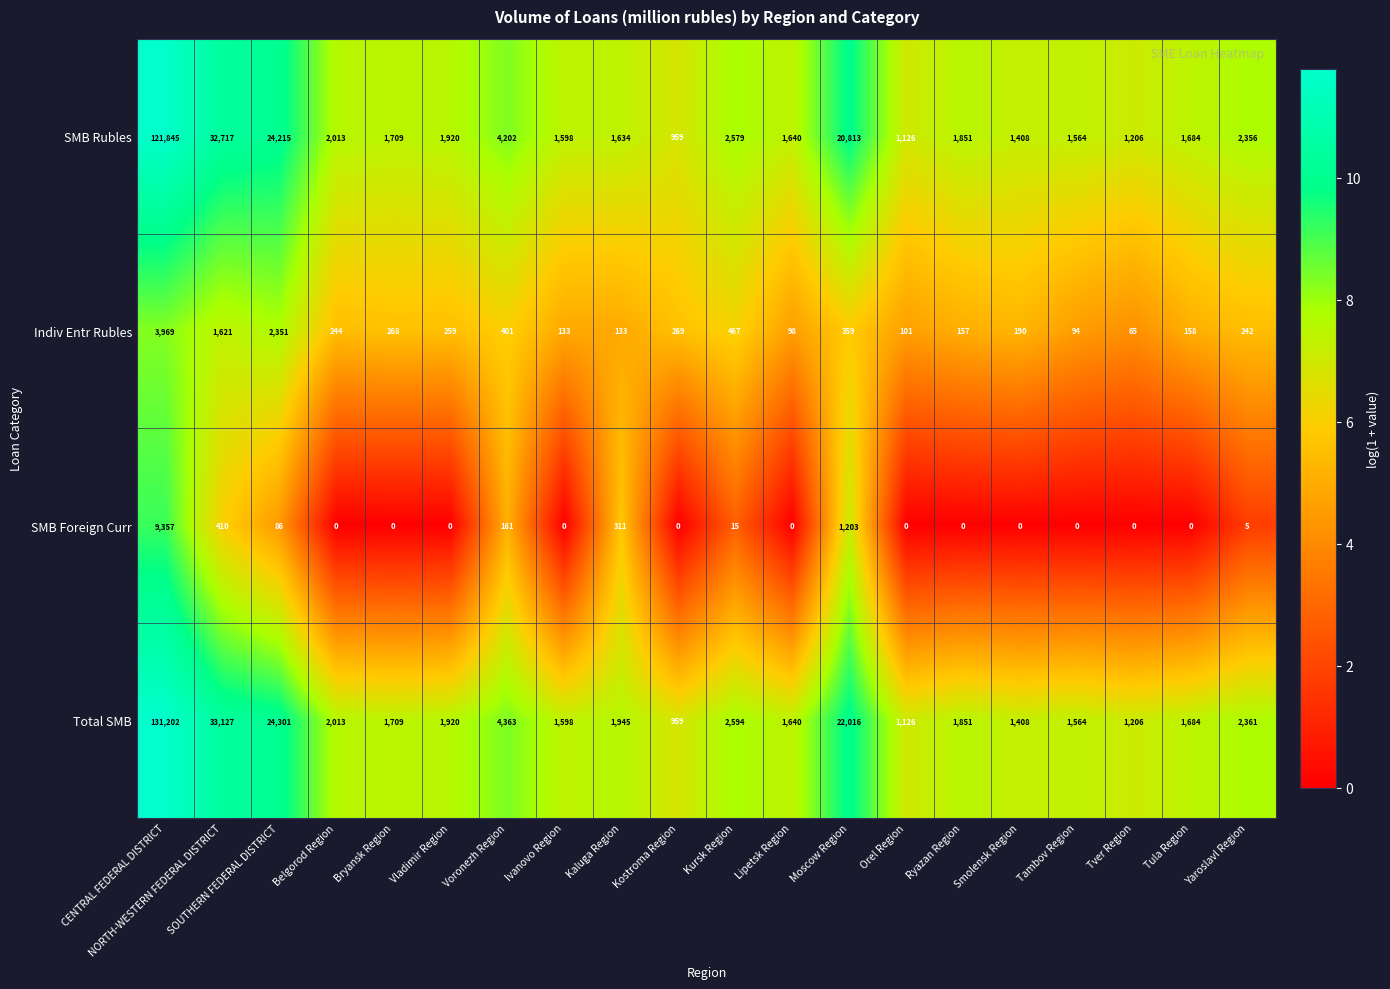

At Kaluga Region, list the series in order from smallest to largest.

Indiv Entr Rubles, SMB Foreign Curr, SMB Rubles, Total SMB